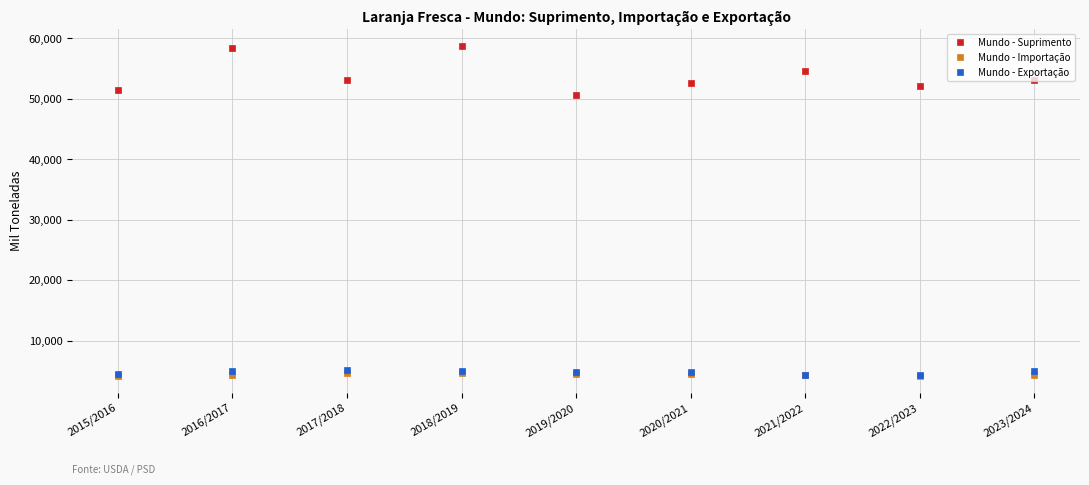

True or false: Mundo - Suprimento and Mundo - Importação intersect in this chart.

False